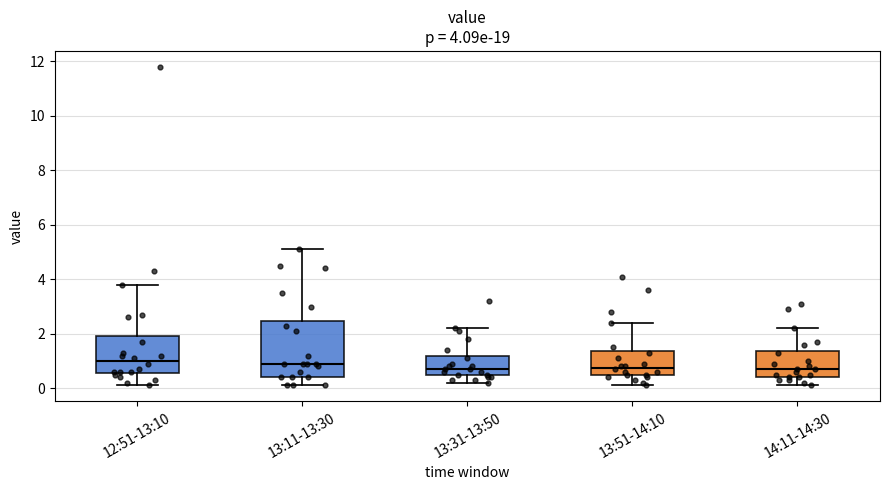

Which box is the tallest, from its lower edge to its upper edge?

13:11-13:30